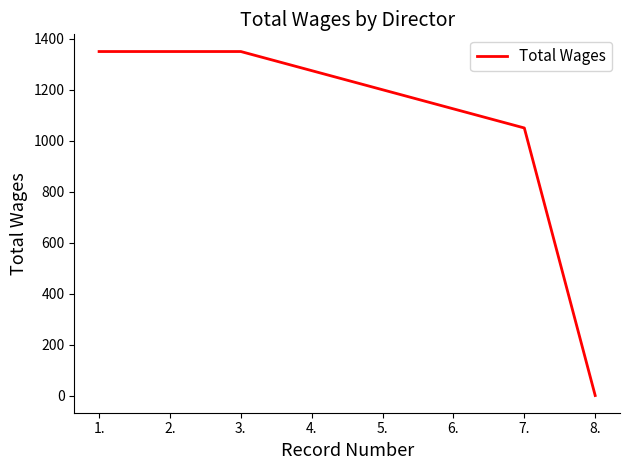

Does the chart have visible grid lines?

No